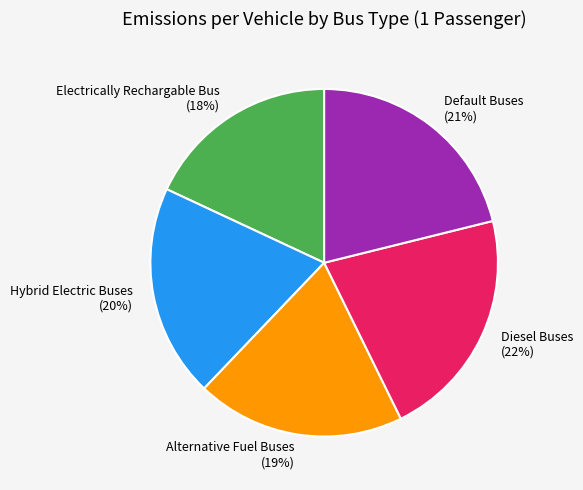

To the nearest percent, what is the difference between the Alternative Fuel Buses and Electrically Rechargable Bus slice percentages?

1%